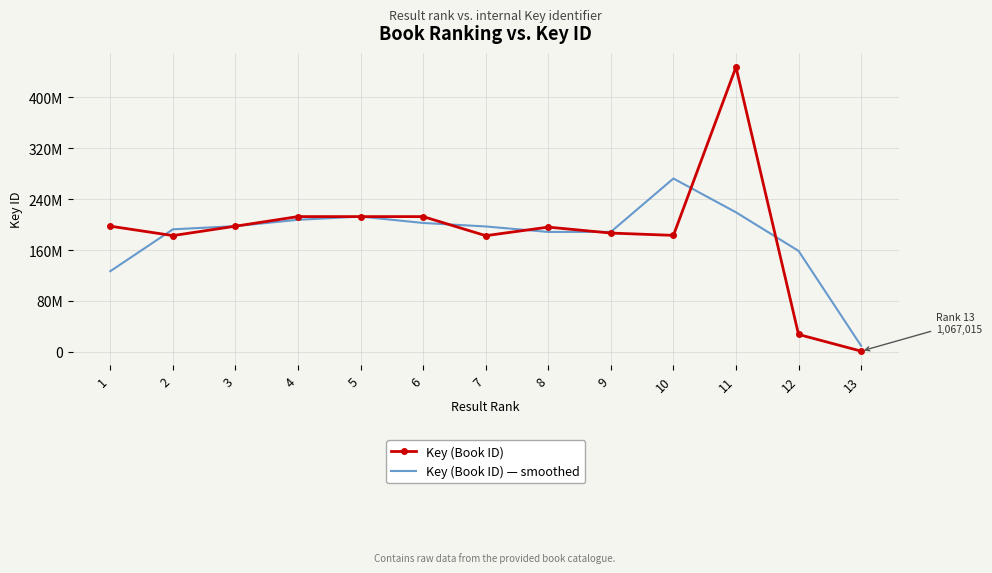

What are all the series names shown in the legend?

Key (Book ID), Key (Book ID) — smoothed